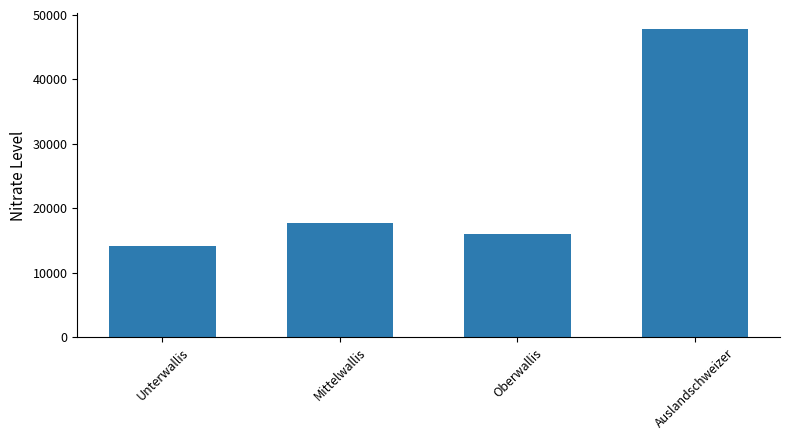

What is the sum of all values?

95658